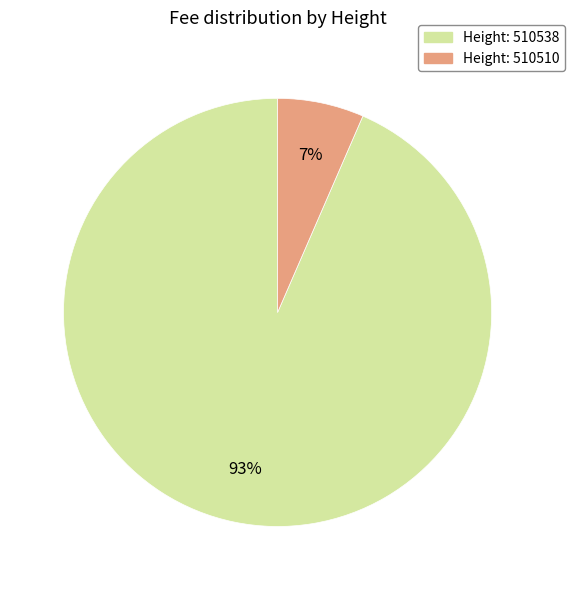

To the nearest percent, what is the average slice percentage?

50%